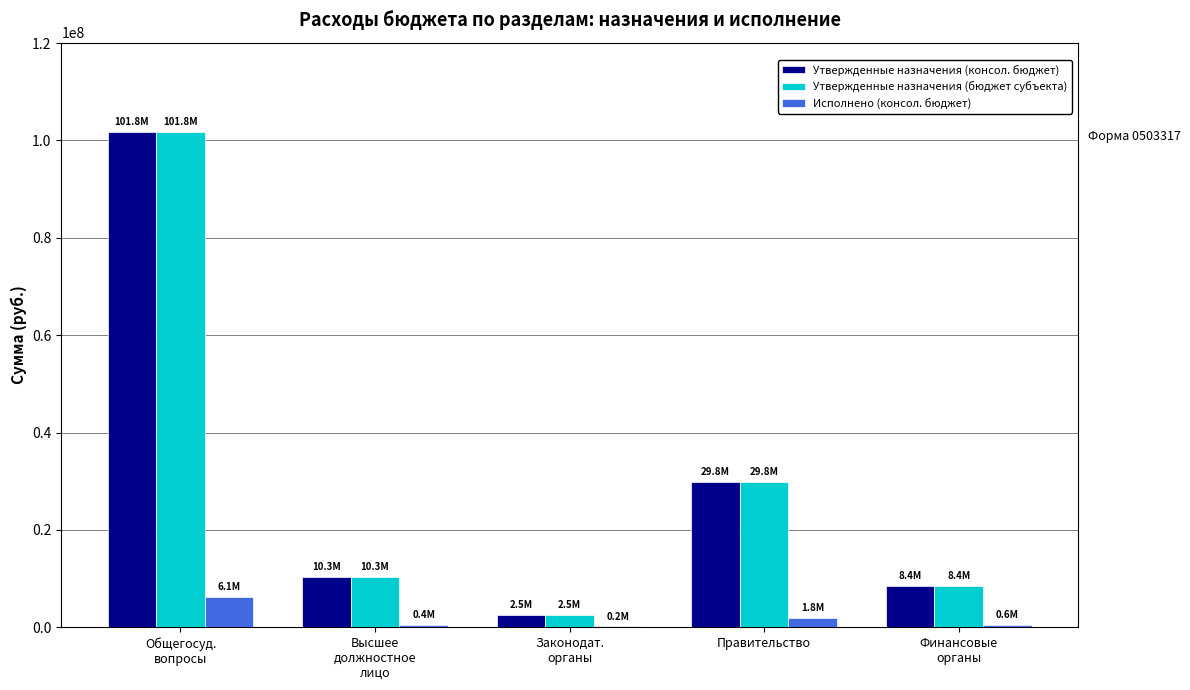

What is the approximate value of Исполнено (консол. бюджет) at Правительство?

1822875.9